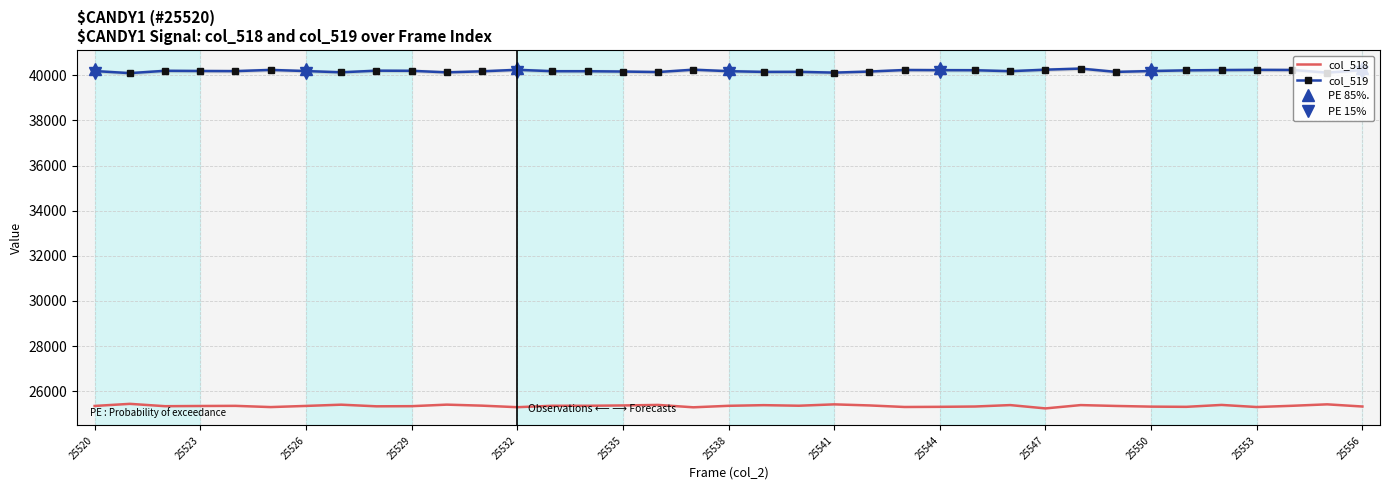

What is the minimum value for col_518?

25243